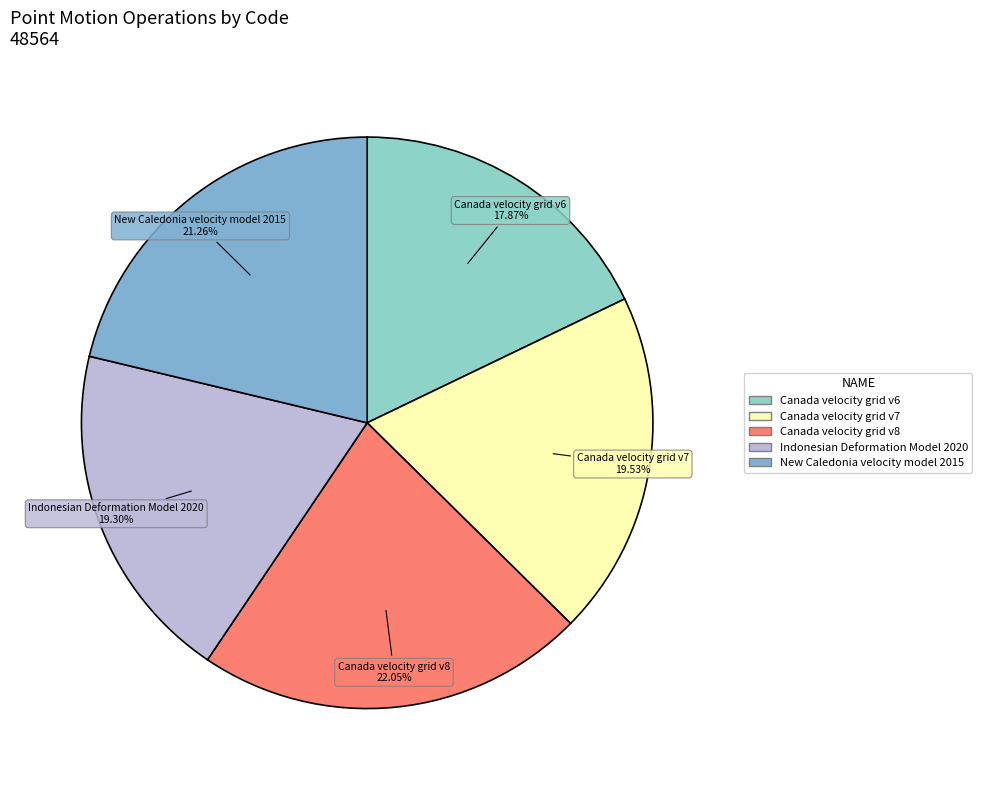

What is the smallest slice in the pie chart?

Canada velocity grid v6